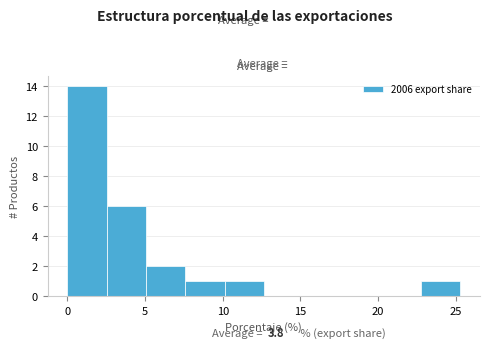

Over which range of the x-axis is the bar tallest?

0.0 to 2.5